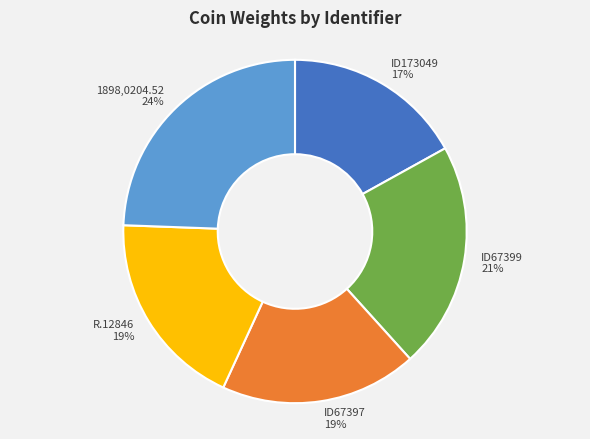

How many segments does this pie chart have?

5